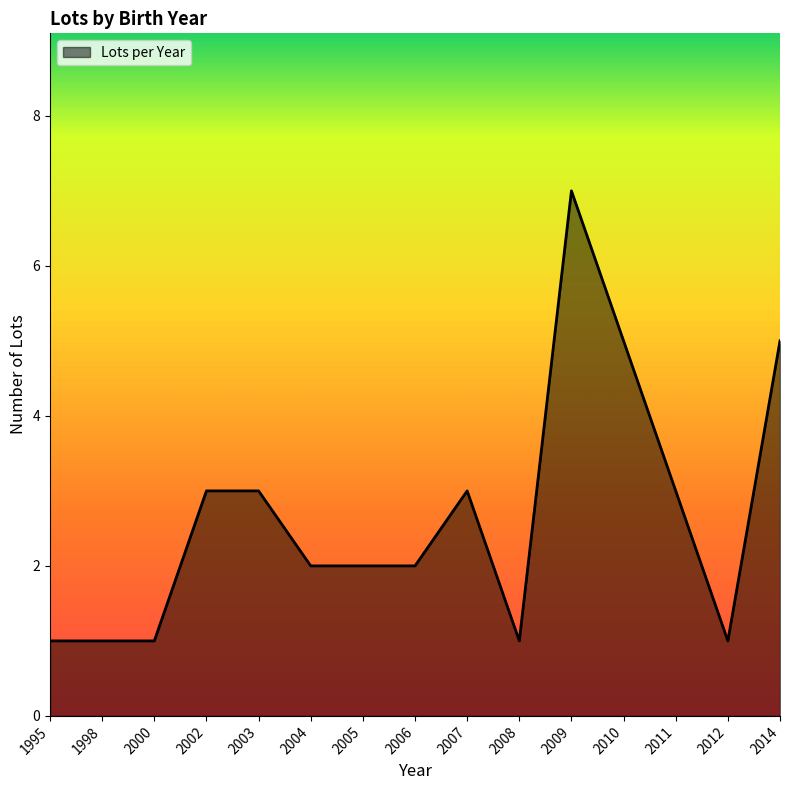

The chart shows a value of 2 at 2004. True or false?

True